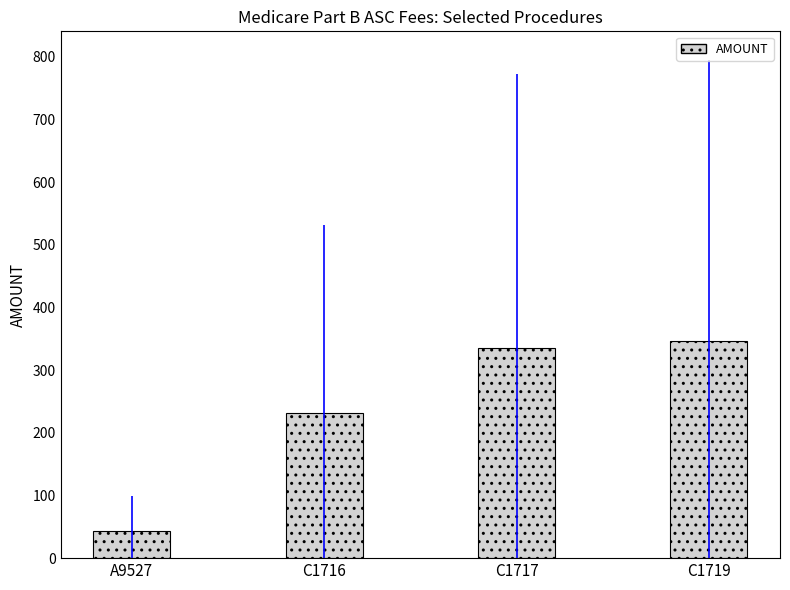

What is the label of the 2nd bar from the right?

C1717